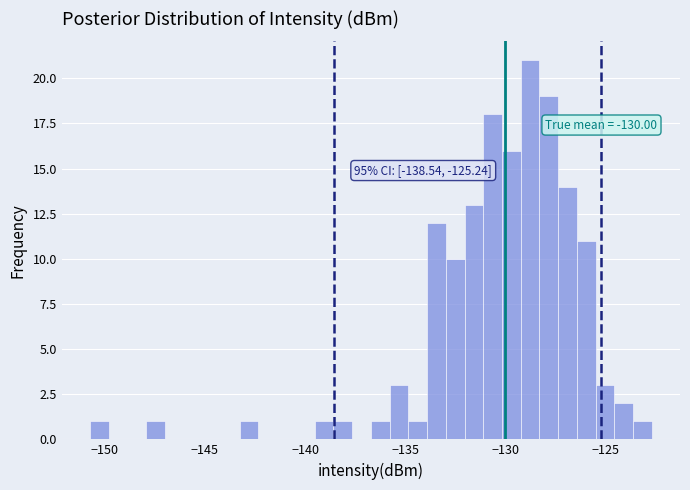

Around what value on the x-axis is the tallest bar? Give the approximate position of its centre, as read against the axis.

-129.0